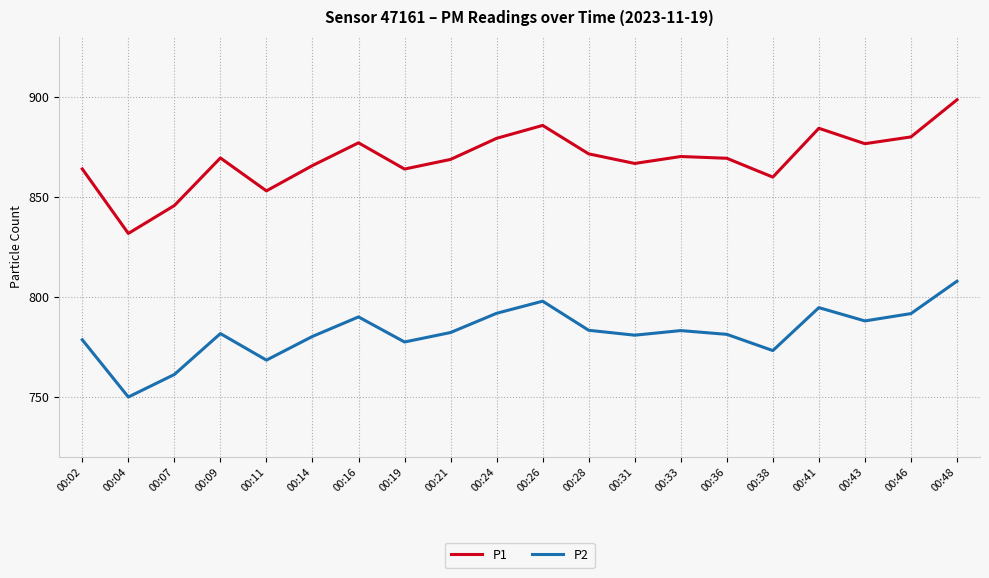

What are all the series names shown in the legend?

P1, P2